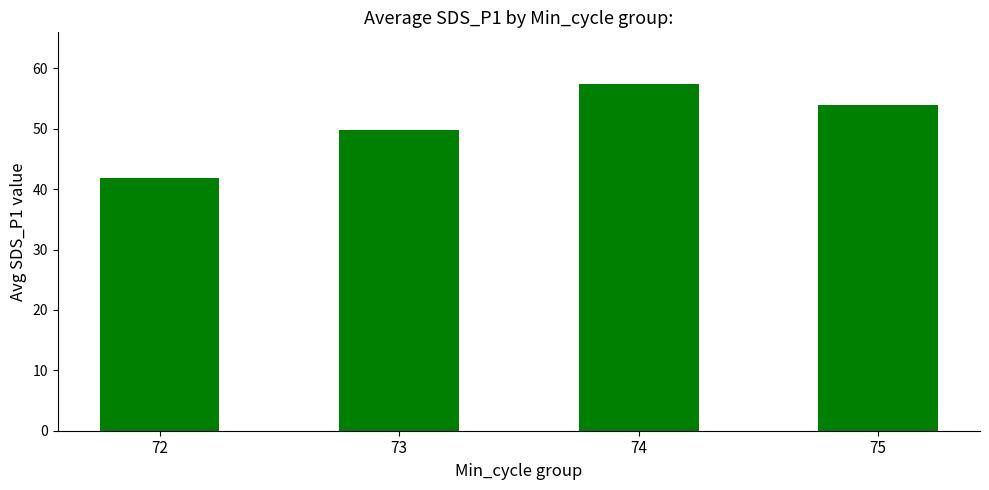

Reading left to right, transcribe all the data shown in this chart.

72=41.8	73=49.7	74=57.4	75=53.9